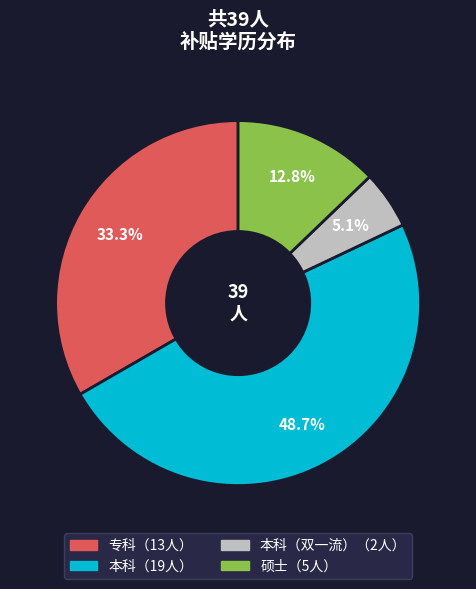

Is there any slice that represents more than half of the pie?

No